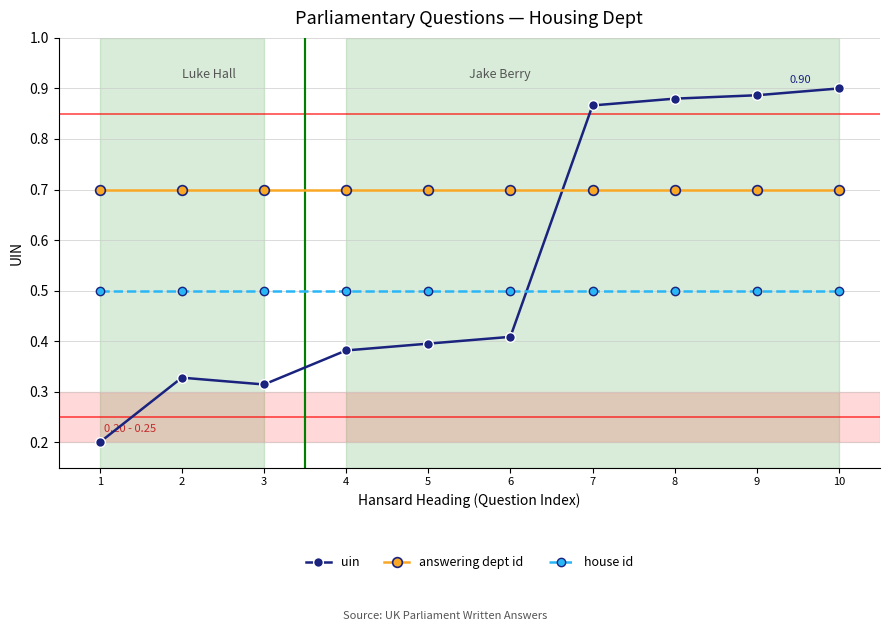

How many times do house id and uin cross each other?

1